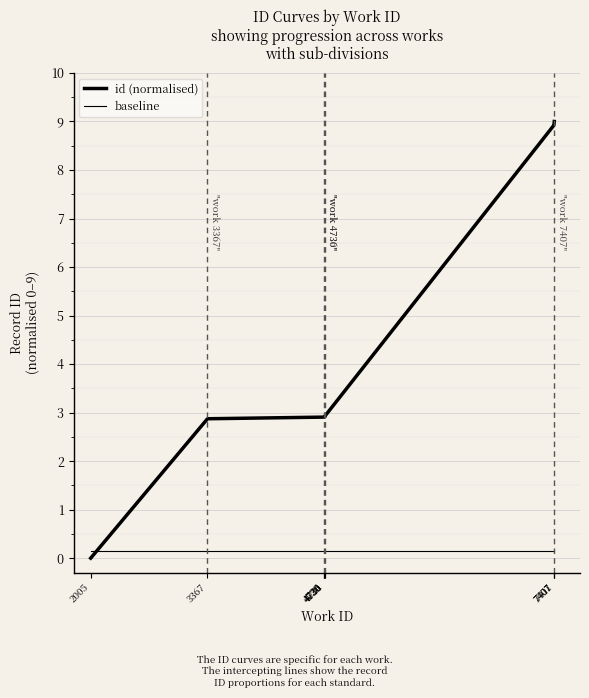

What is the difference between the values at 7407 and 4736?

6.0